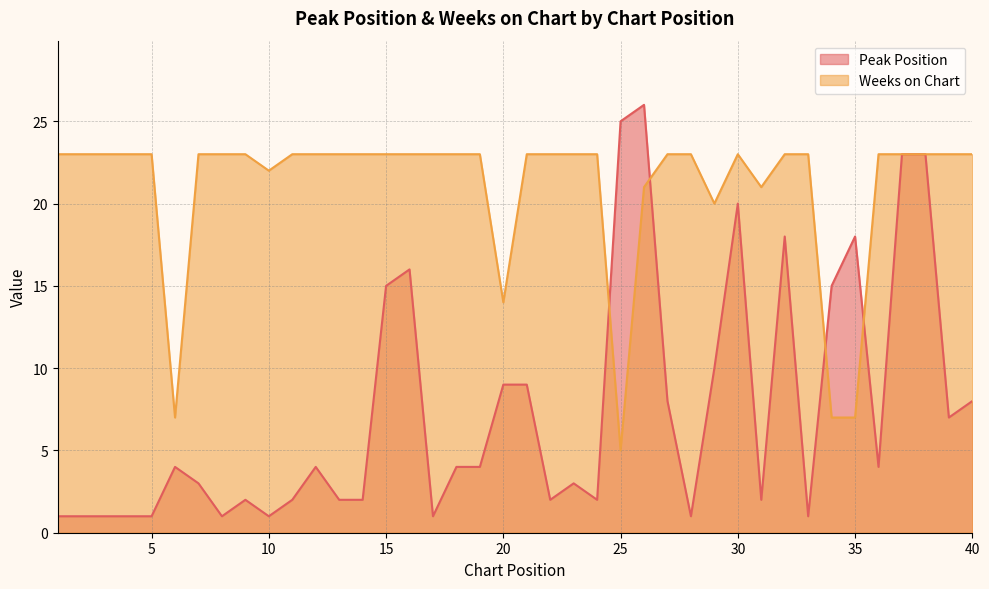

Which series has the widest spread of values?

Peak Position